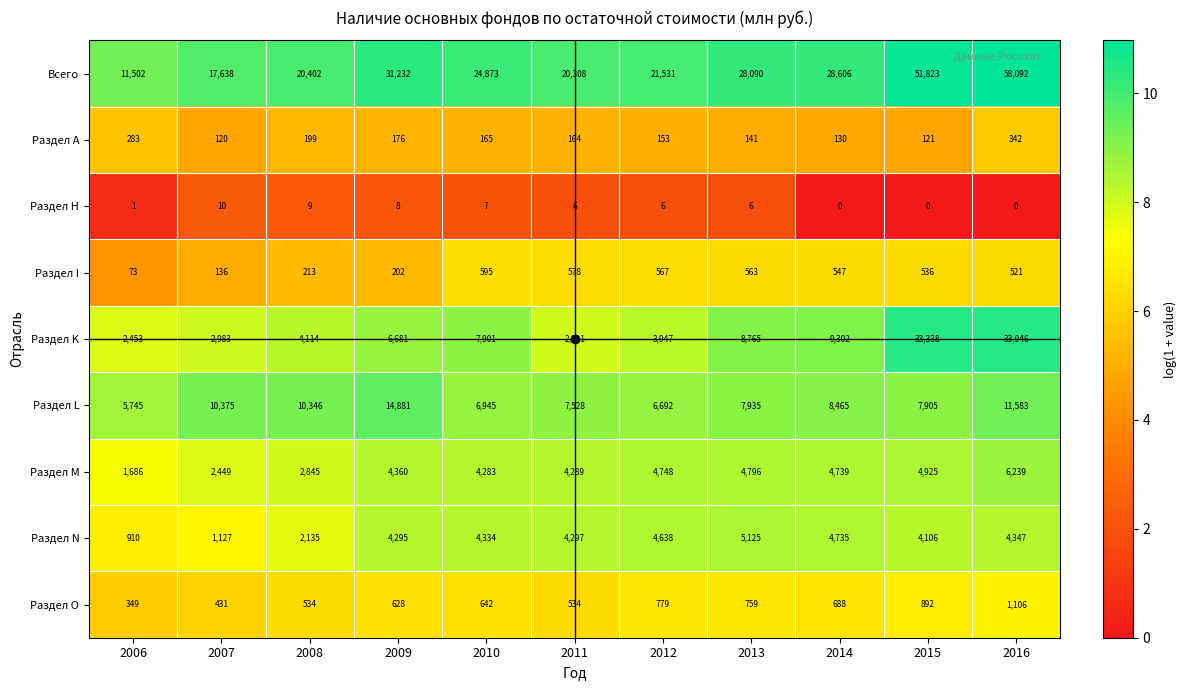

At how many categories does at least one series exceed 4?

11